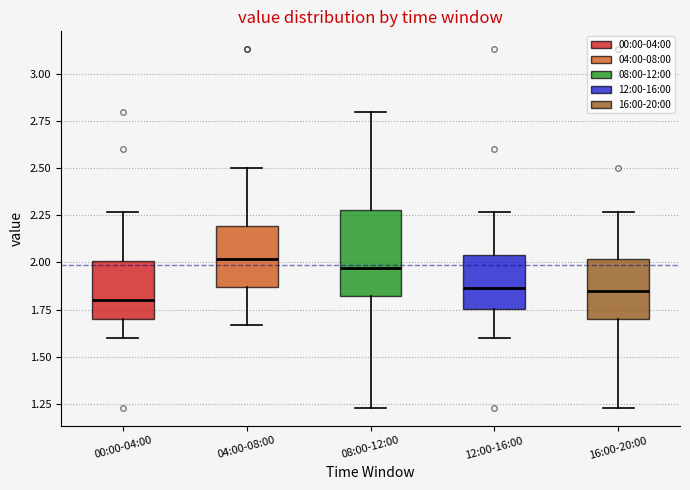

Where is the upper edge of the box for 16:00-20:00 on the y-axis? The values are not printed on the chart, so give them approximately, as read against the axis.

2.00